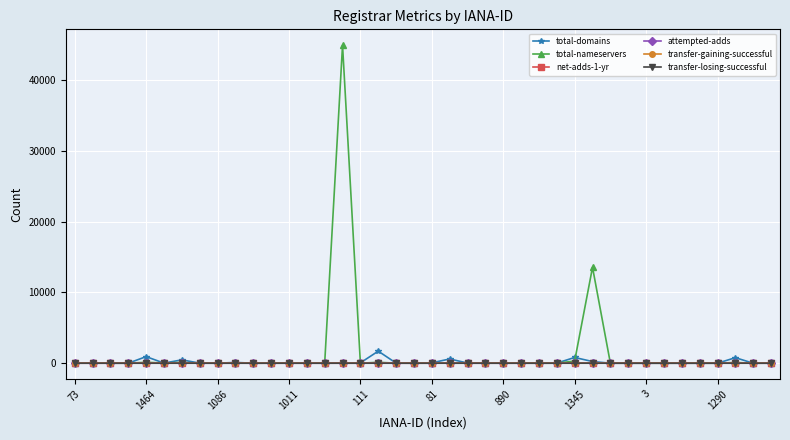

What is the maximum value shown in the chart?

44898